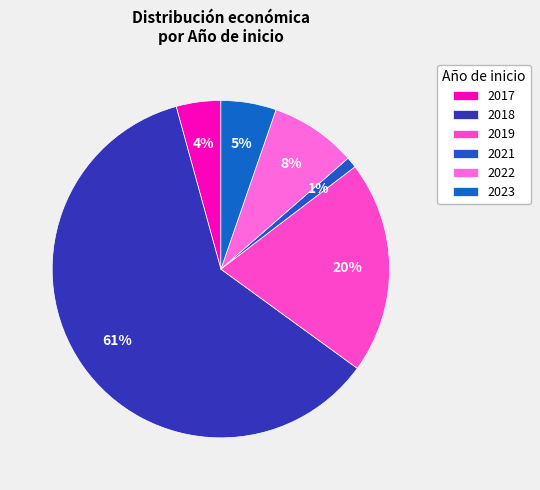

Is it true that 2018 is 6% of the pie?

False